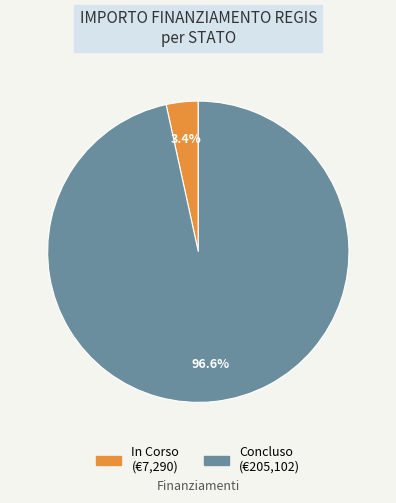

To the nearest percent, what is the difference between the In Corso and Concluso slice percentages?

93%